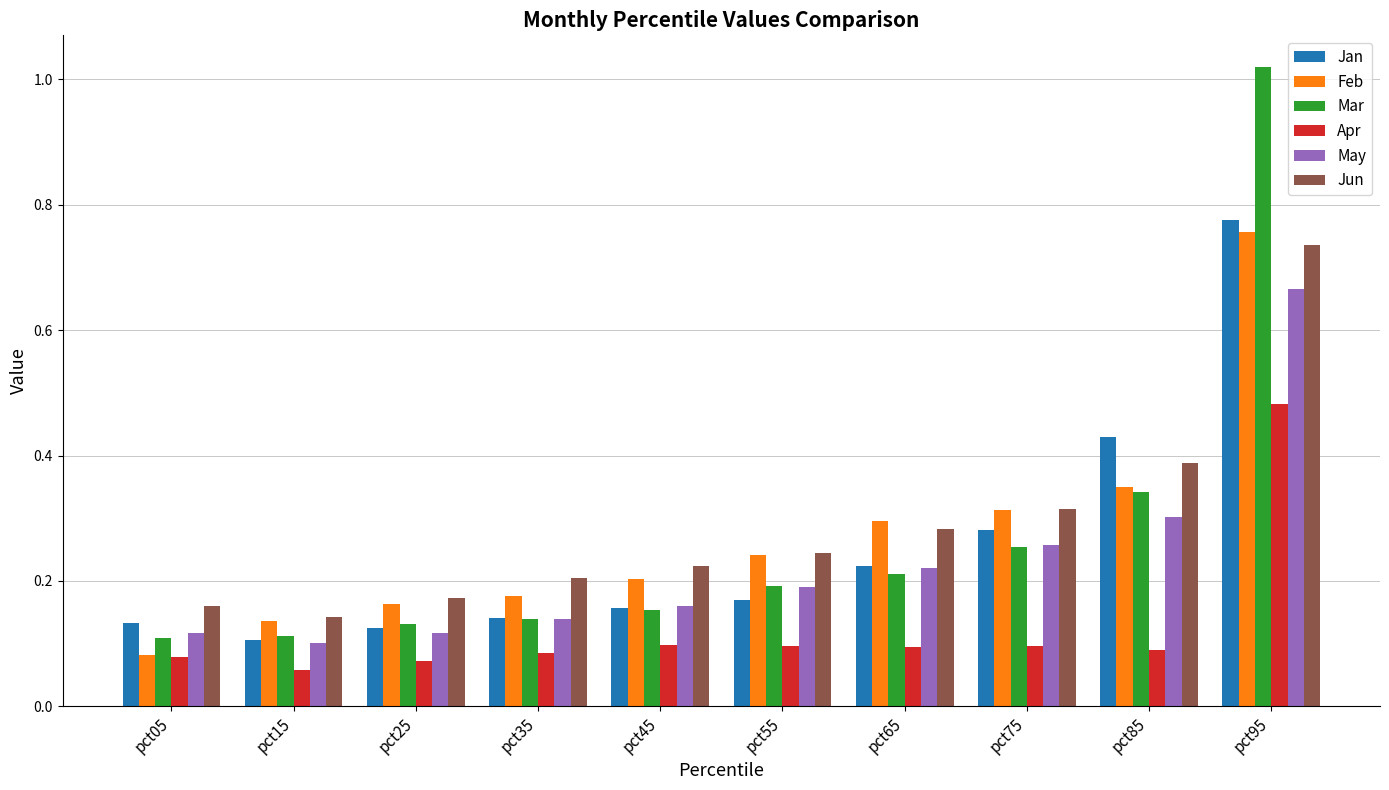

At which category is the sum across all series the highest?

pct95